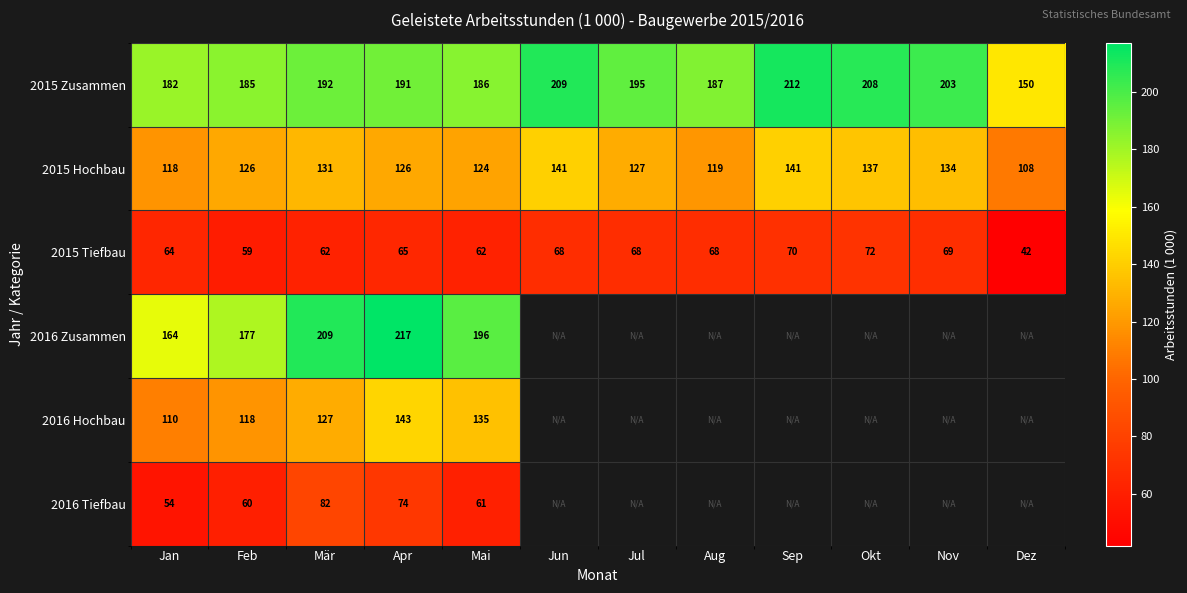

What is the sum of the 2015 Tiefbau values at Mär and Okt?

134